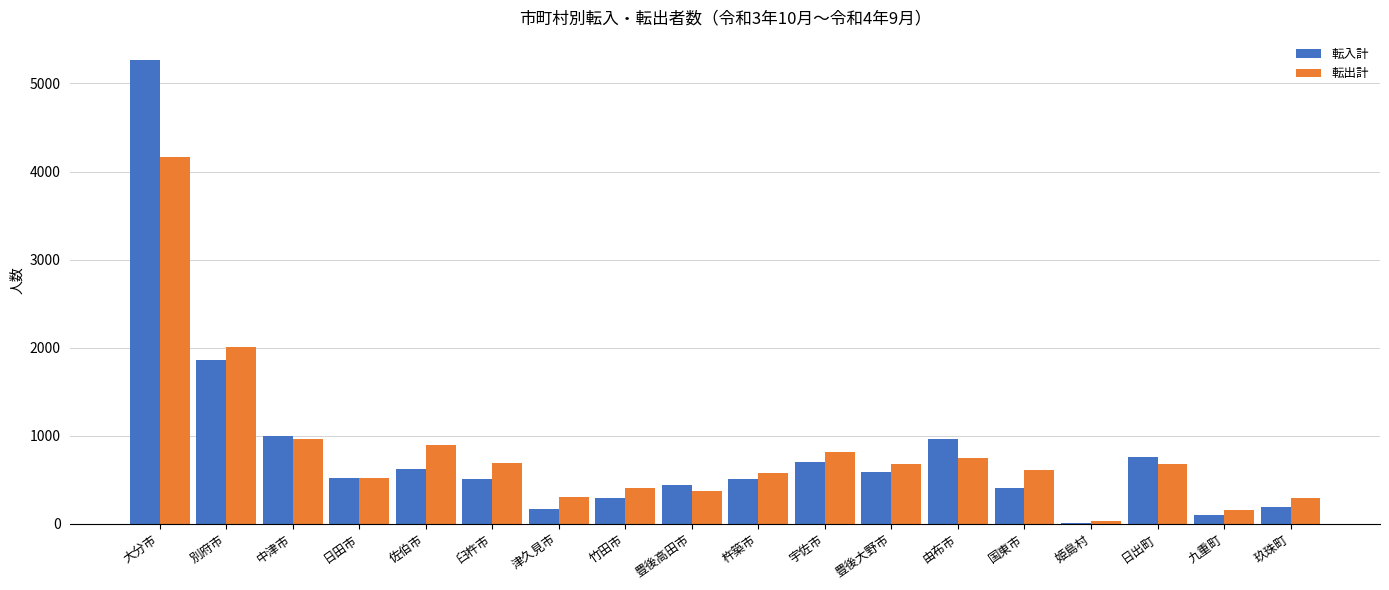

What is the difference between the 転出計 values at 臼杵市 and 豊後高田市?

313